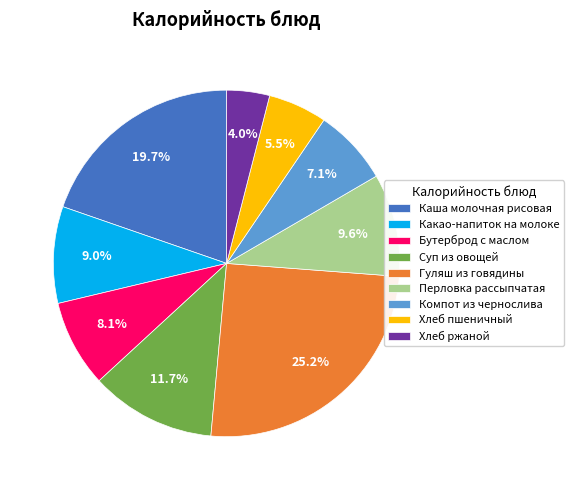

Is Хлеб пшеничный the majority of the pie?

No